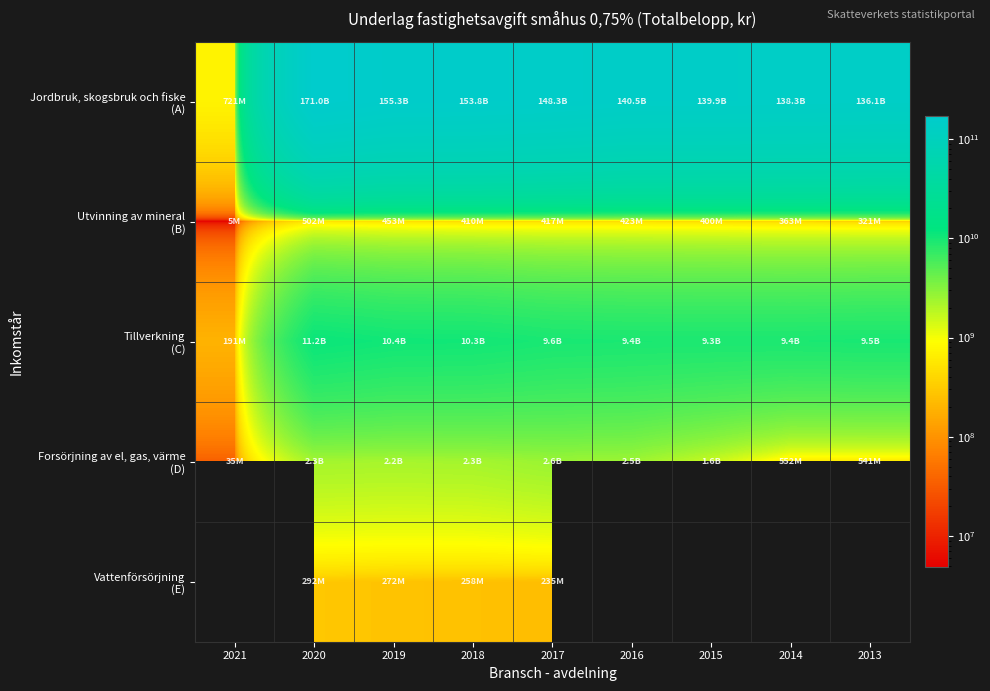

Which has a higher value, 2021 or 2016?

2016